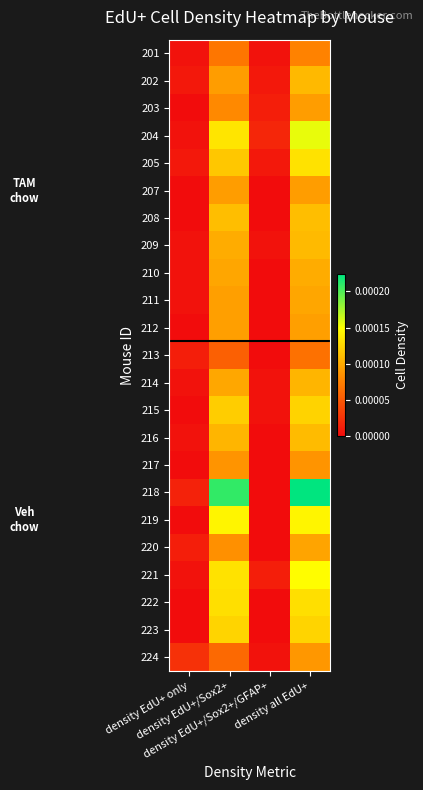

Which series has the largest range (max minus min)?

218